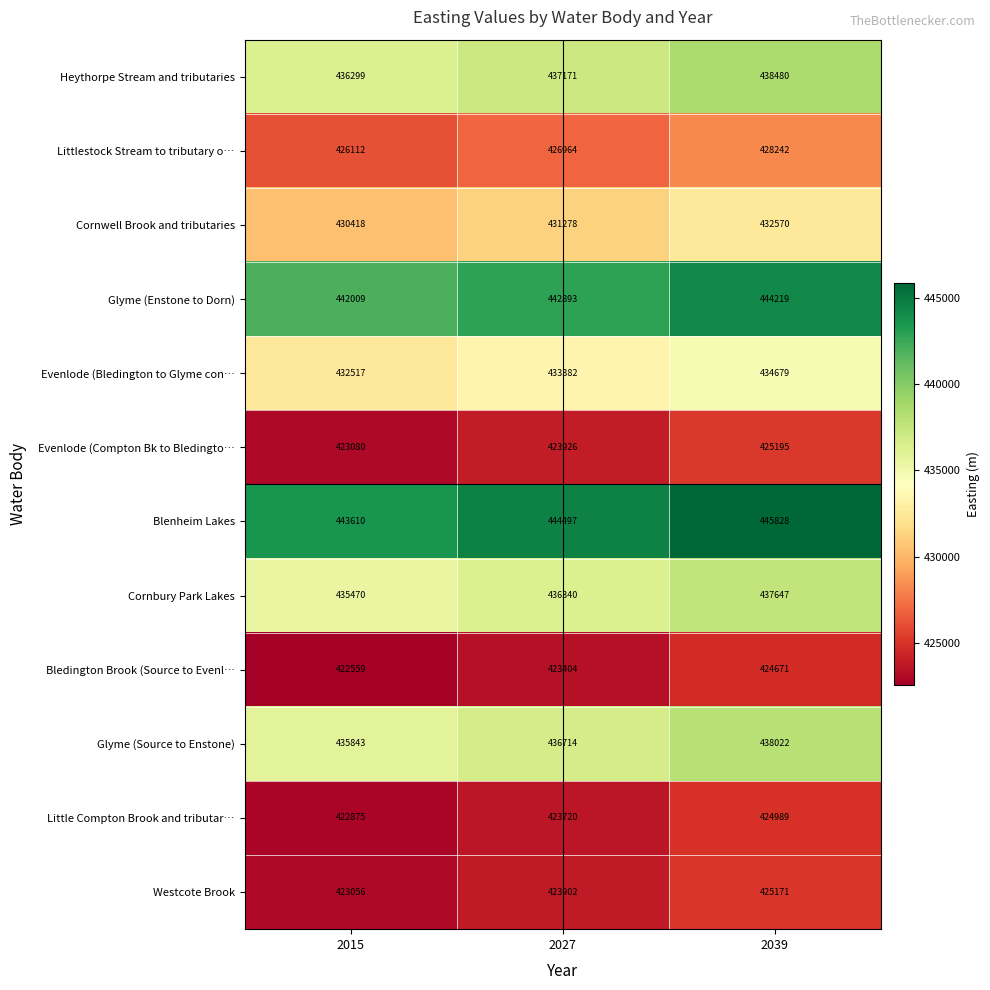

How many data points in Bledington Brook (Source to Evenl… are less than 423404?

1